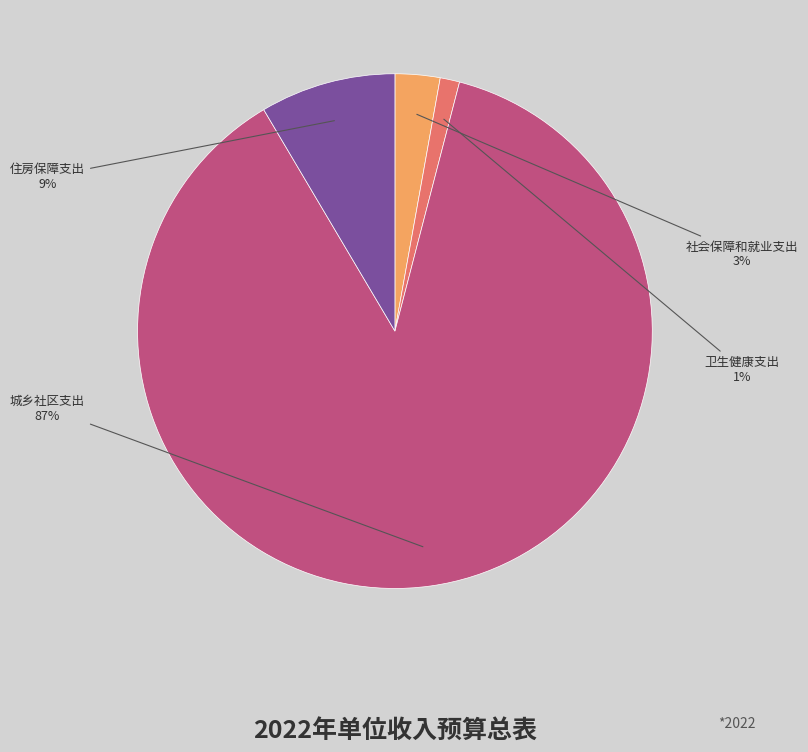

Is 城乡社区支出 the majority of the pie?

Yes